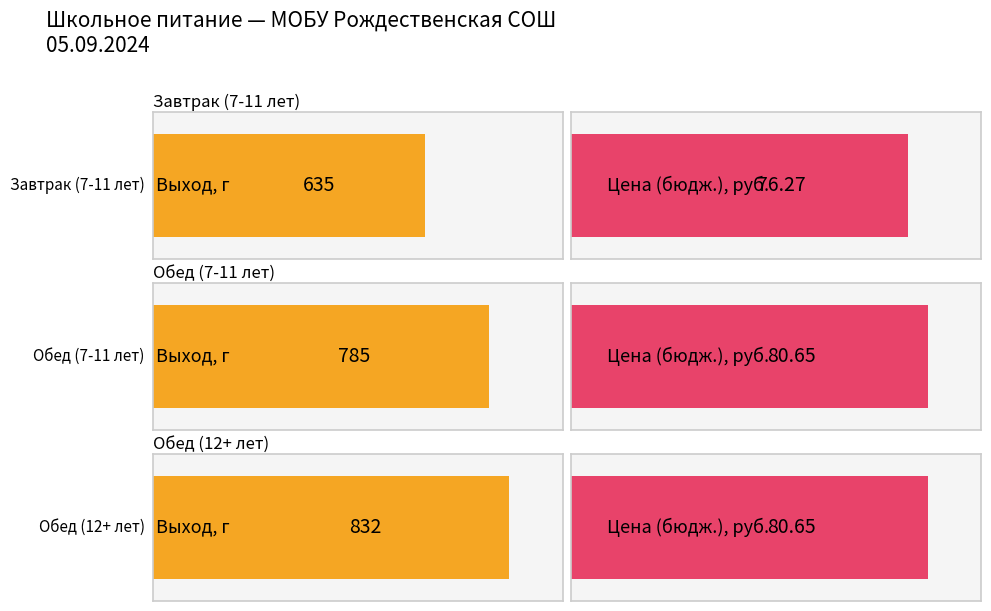

Reading right to left, what are all the values shown in this chart?

Выход г: 832.0	785.0	635.0
цен(бюдж.ср.): 80.7	80.7	76.3